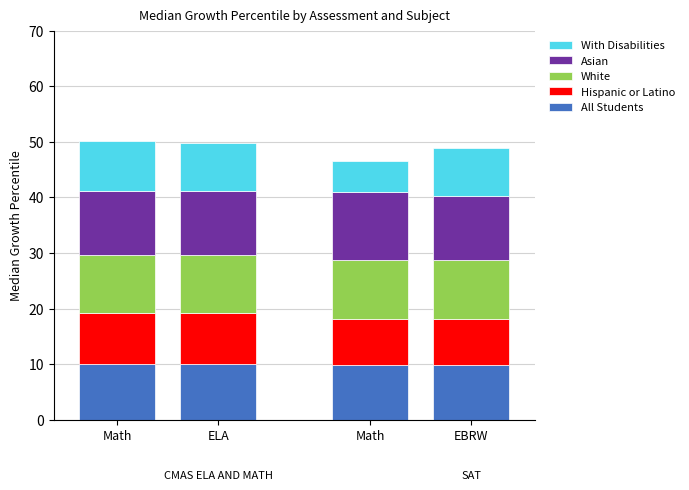

At which label does Hispanic or Latino first exceed 9?

Math